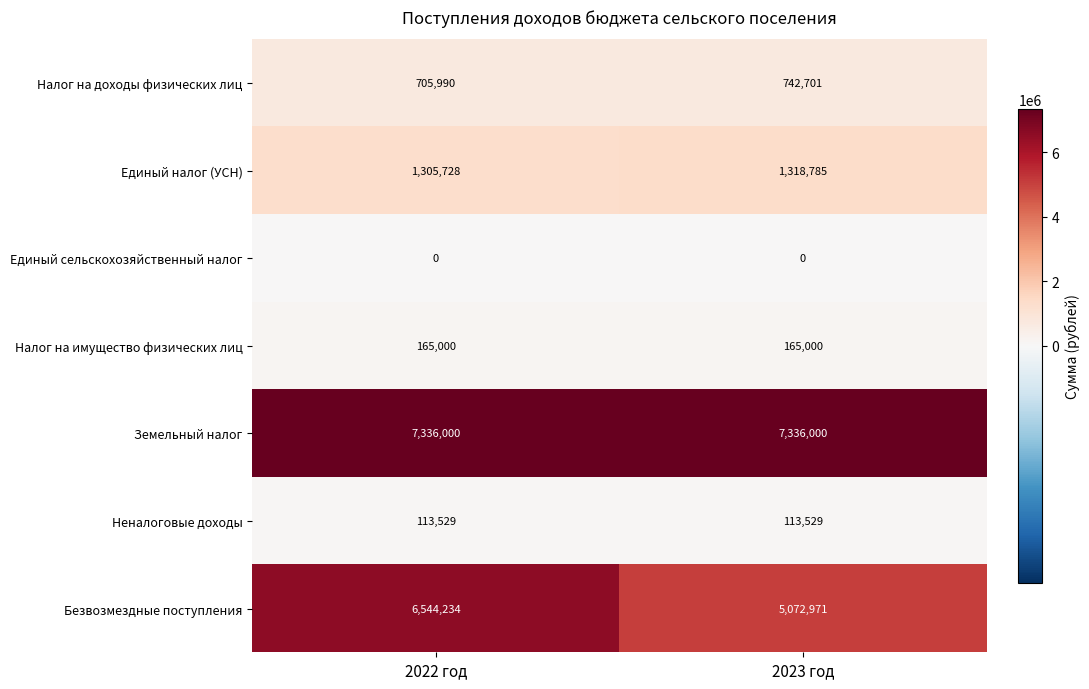

The value of Неналоговые доходы at 2023 год is 113529. True or false?

True